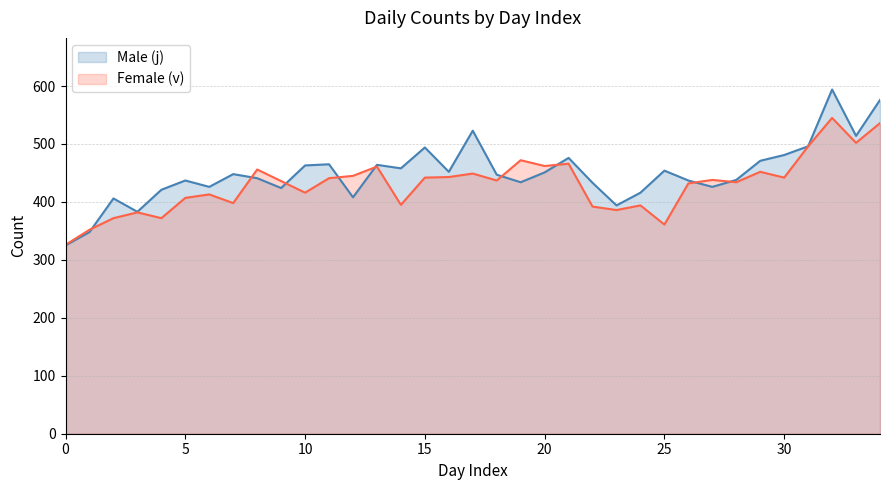

Does the chart have visible grid lines?

Yes